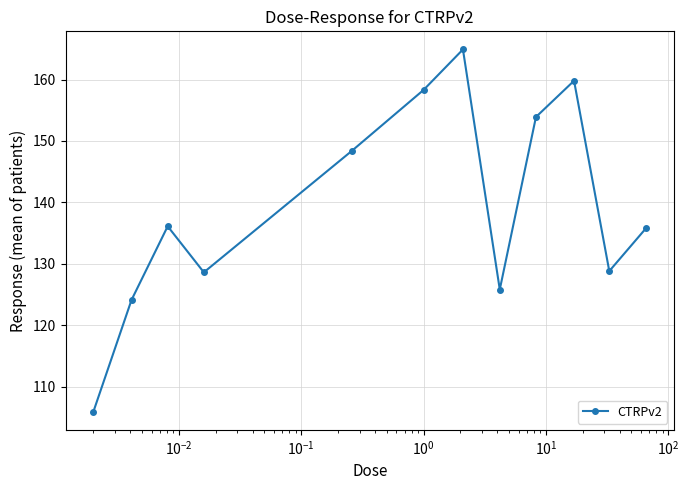

What is the difference between the maximum and minimum values?

59.0